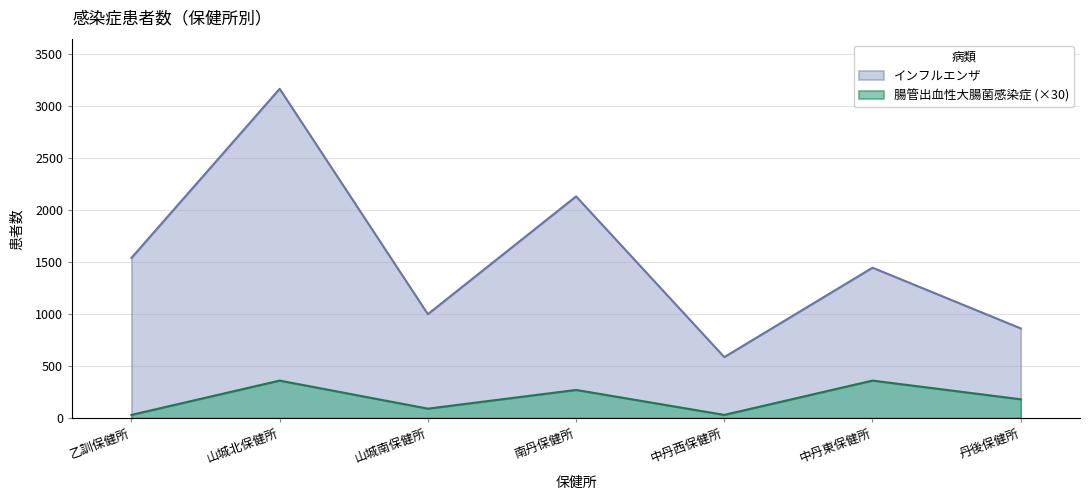

True or false: インフルエンザ and 腸管出血性大腸菌感染症 cross at least once.

False